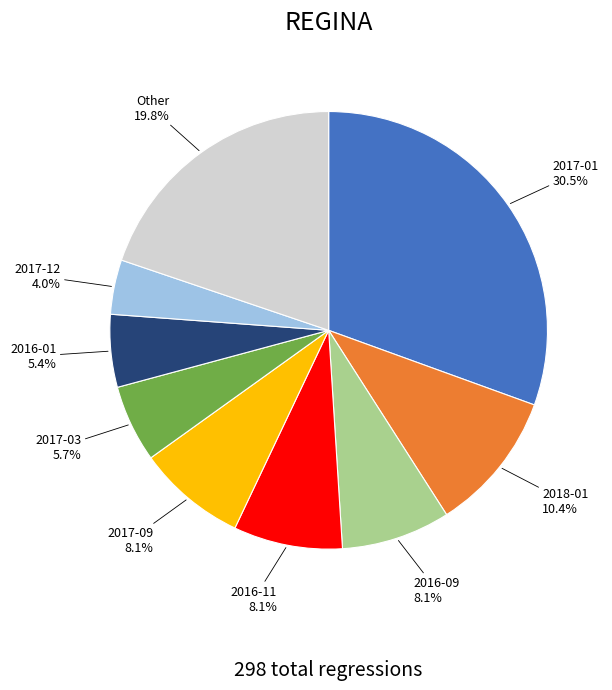

Does any single category account for the majority?

No